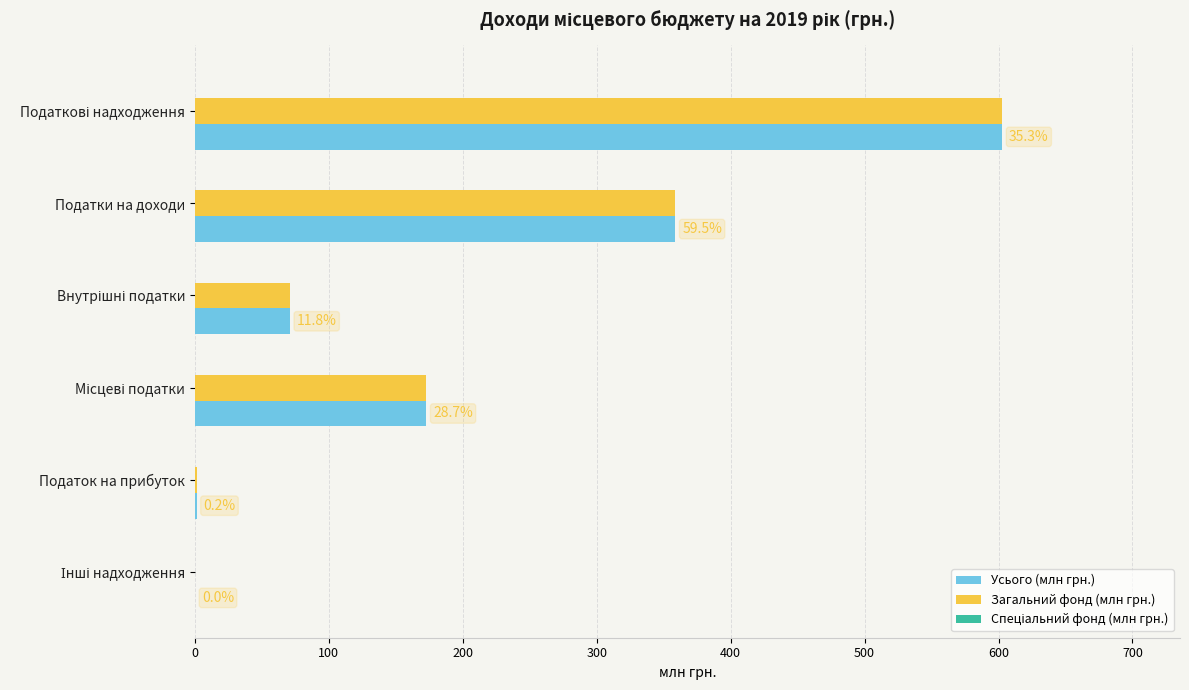

What is the total value across all series at Податки на доходи?

717.6